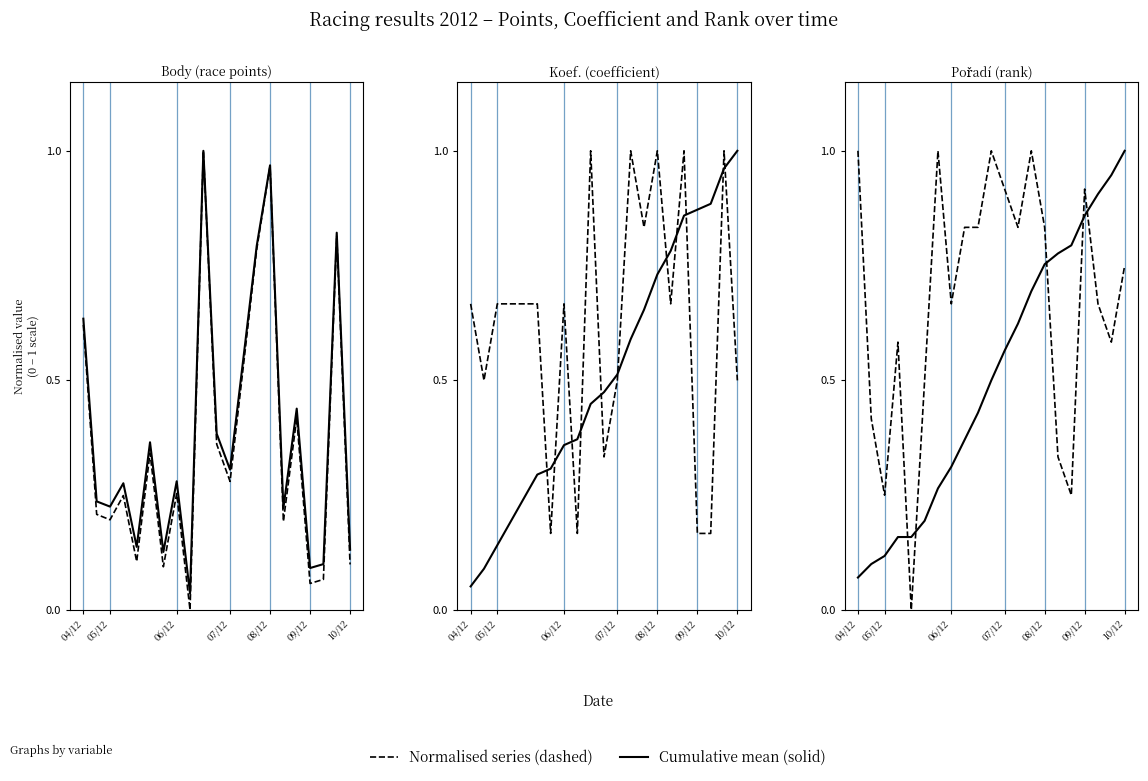

True or false: Normalised Koef. has a value of 0.3 at 09/12.

False